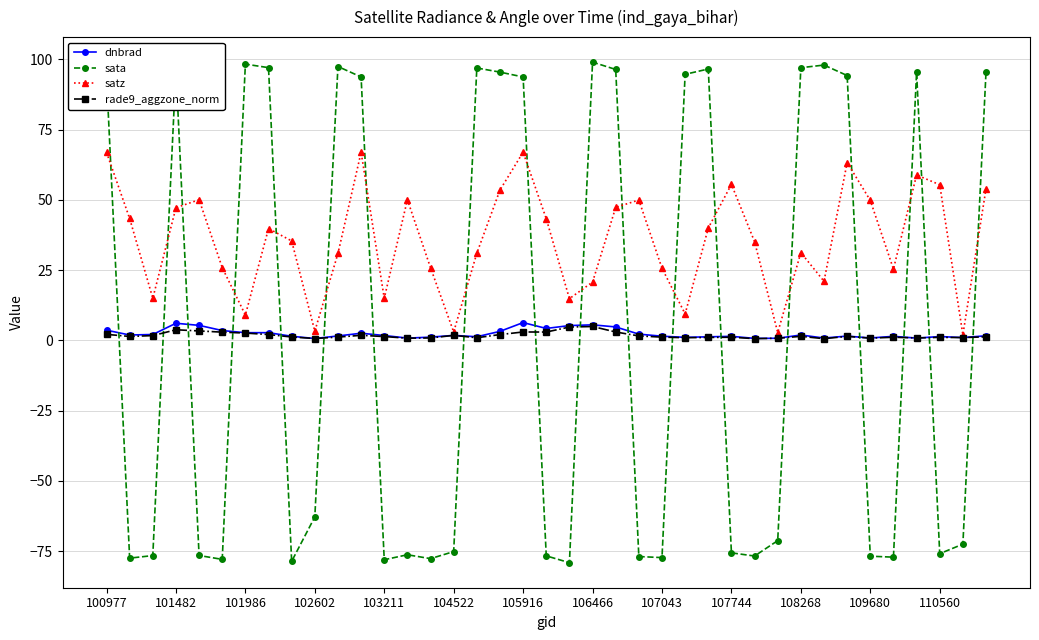

True or false: satz has more than 0 points higher than both neighbors.

True